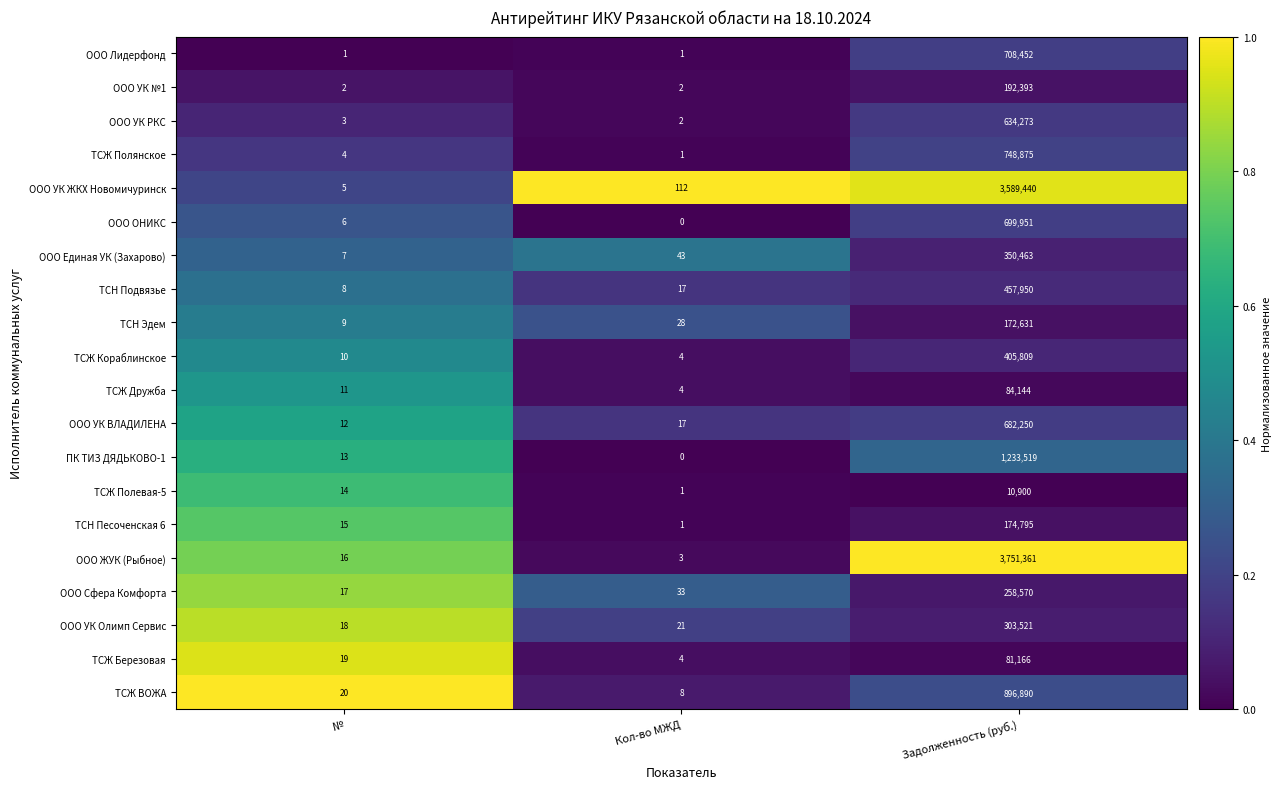

What is the difference between the maximum and minimum values in the ТСН Эдем series?

172622